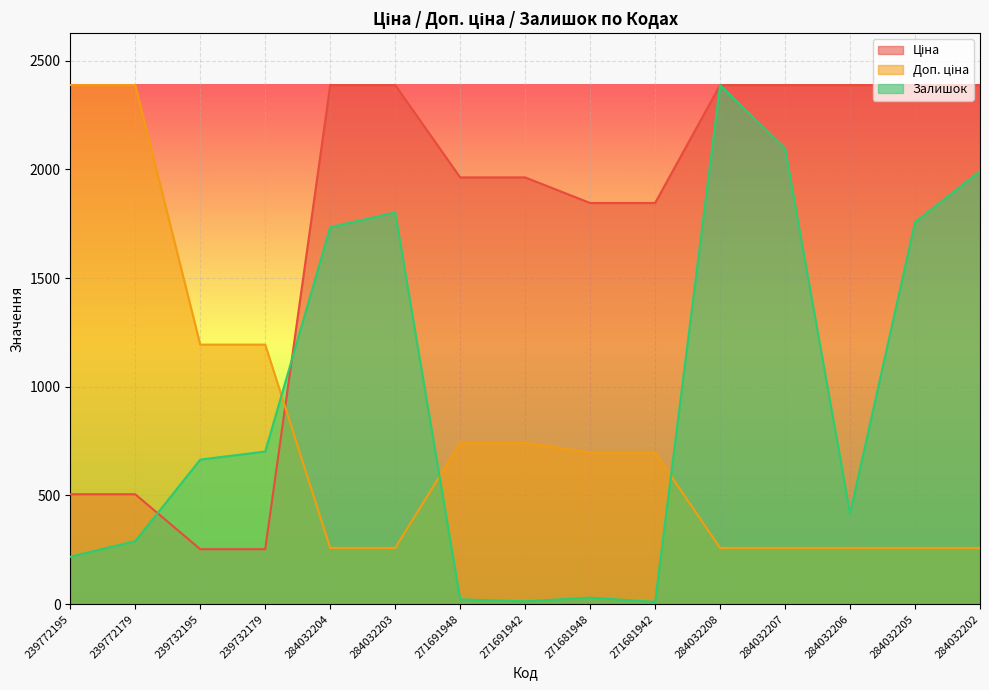

Rank the series by their maximum value, from lowest to highest.

Ціна, Доп. ціна, Залишок